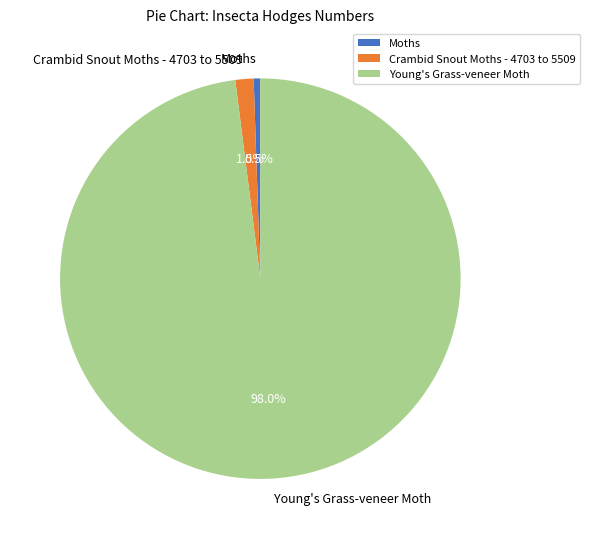

True or false: Young's Grass-veneer Moth accounts for 86% of the total.

False